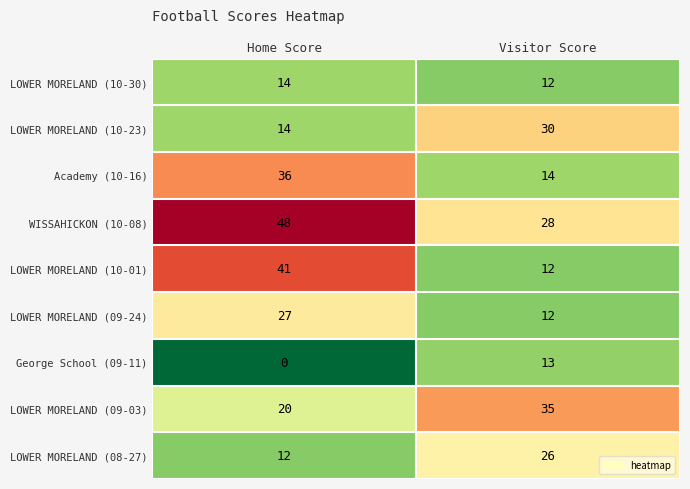

Rank the series by their maximum value, from highest to lowest.

WISSAHICKON (10-08), LOWER MORELAND (10-01), Academy (10-16), LOWER MORELAND (09-03), LOWER MORELAND (10-23), LOWER MORELAND (09-24), LOWER MORELAND (08-27), LOWER MORELAND (10-30), George School (09-11)